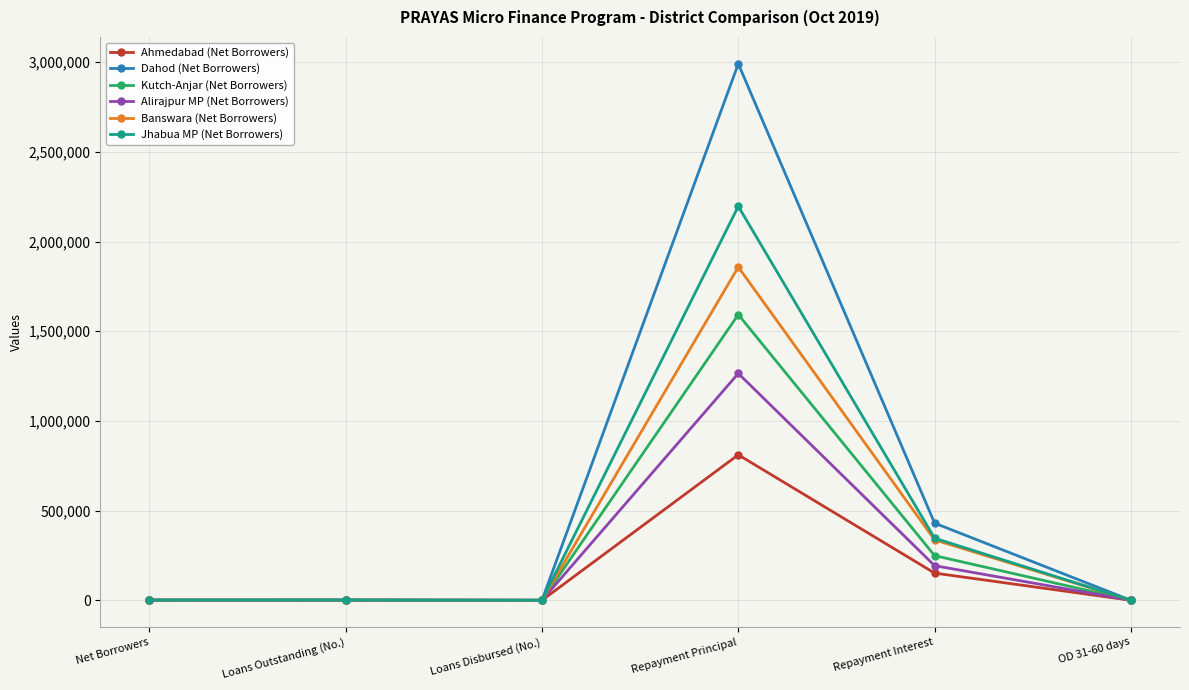

At which label does Dahod (Net Borrowers) reach its peak?

Repayment Principal